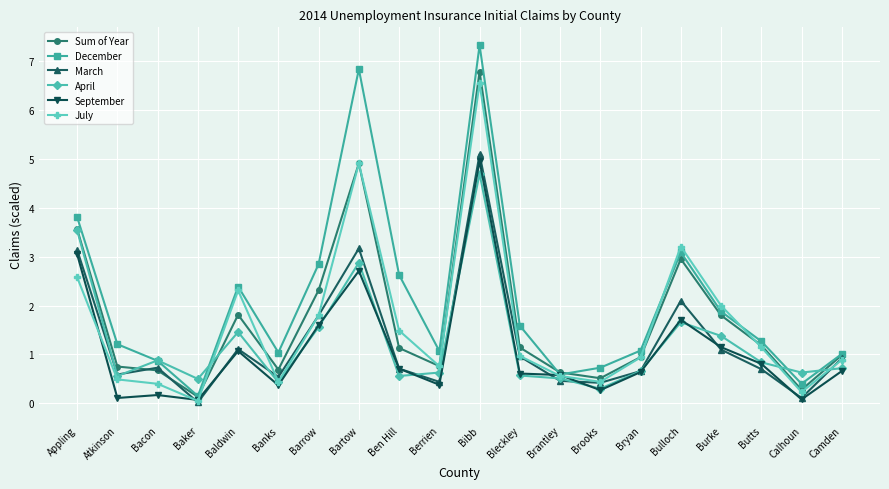

True or false: Sum of Year has a value of 0.8 at Berrien.

True